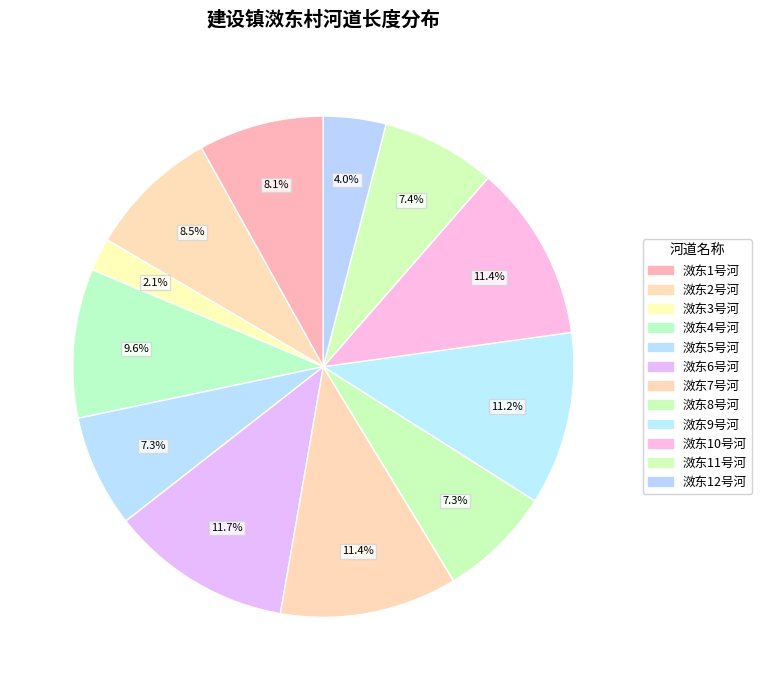

To the nearest percent, what is the average slice percentage?

8%